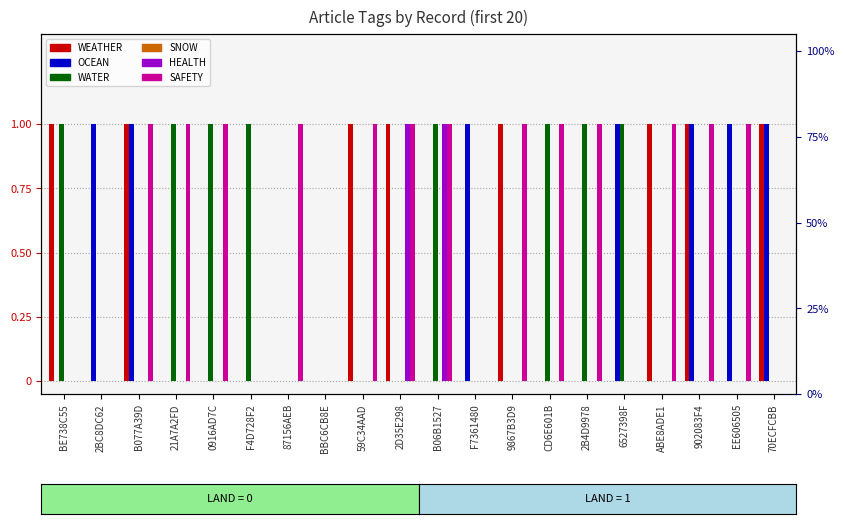

Reading right to left, extract all data points from this chart.

WEATHER: 1	0	1	1	0	0	0	1	0	0	1	1	0	0	0	0	0	1	0	1
OCEAN: 1	1	1	0	1	0	0	0	1	0	0	0	0	0	0	0	0	1	1	0
WATER: 0	0	0	0	1	1	1	0	0	1	0	0	0	0	1	1	1	0	0	1
SNOW: 0	0	0	0	0	0	0	0	0	0	0	0	0	0	0	0	0	0	0	0
HEALTH: 0	0	0	0	0	0	0	0	0	1	1	0	0	0	0	0	0	0	0	0
SAFETY: 0	1	1	1	0	1	1	1	0	1	1	1	0	1	0	1	1	1	0	0